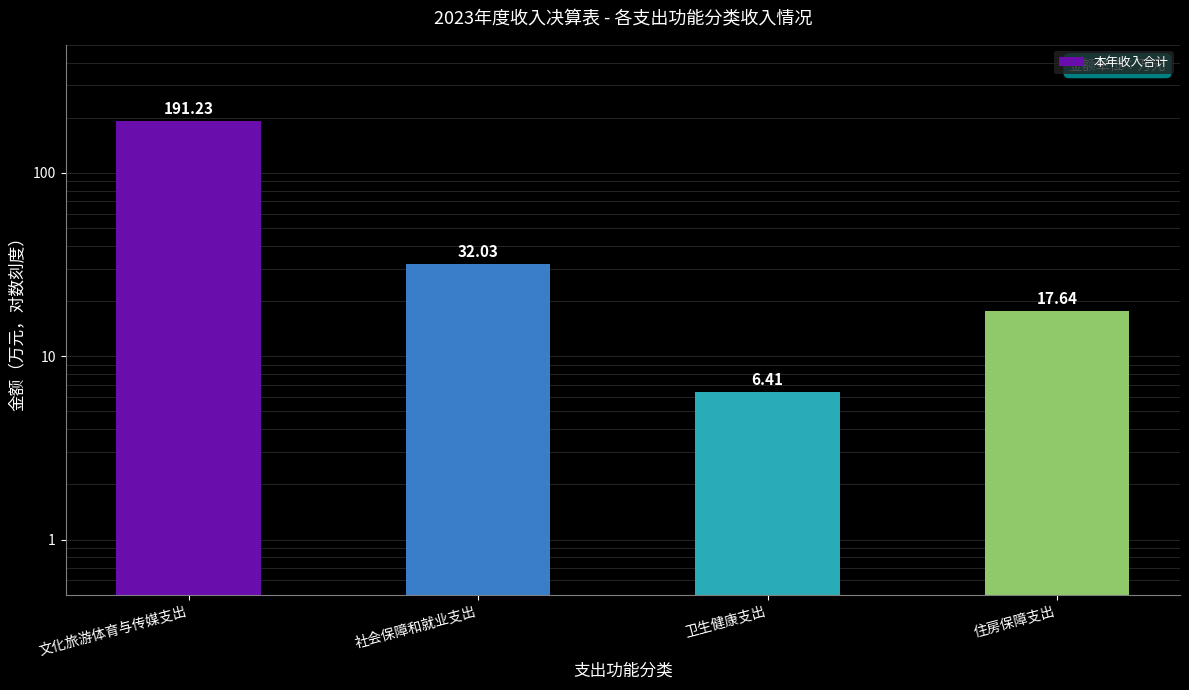

Rank the categories by value from highest to lowest.

文化旅游体育与传媒支出, 社会保障和就业支出, 住房保障支出, 卫生健康支出